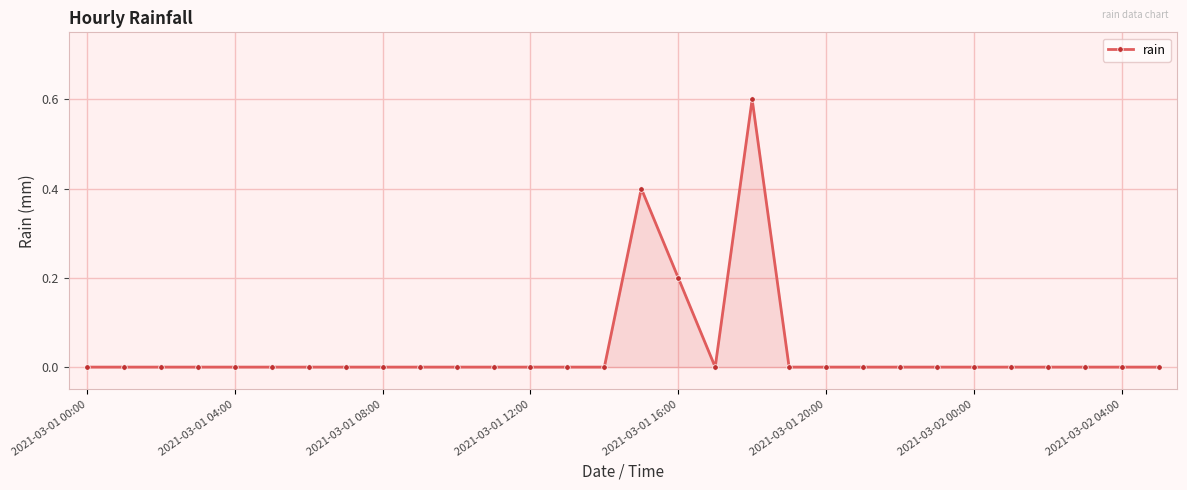

How many lines are shown in the chart?

1